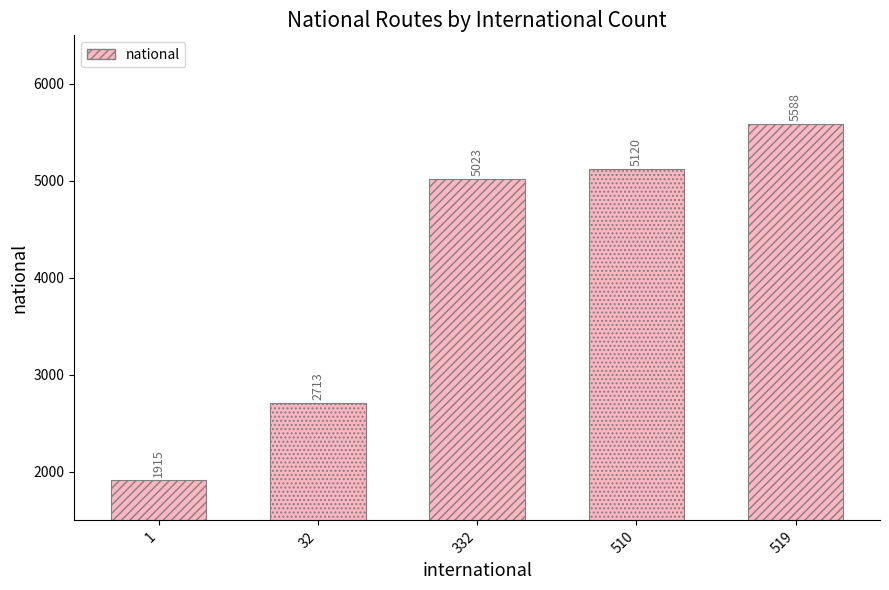

What is the ratio of the value at 519 to the value at 1?

2.9